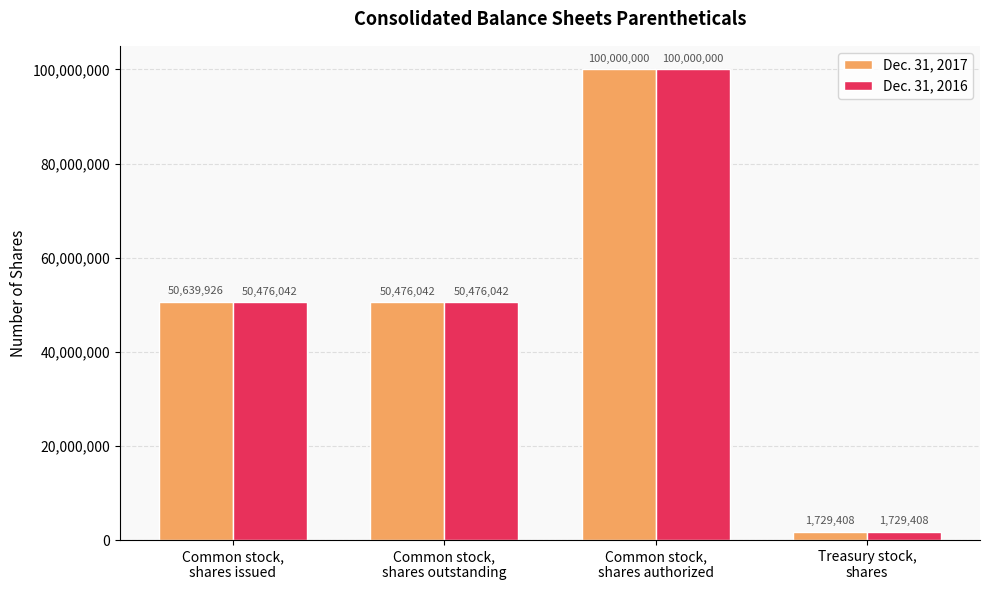

The Dec. 31, 2017 series shows 33166219 at Common stock,
shares outstanding. True or false?

False